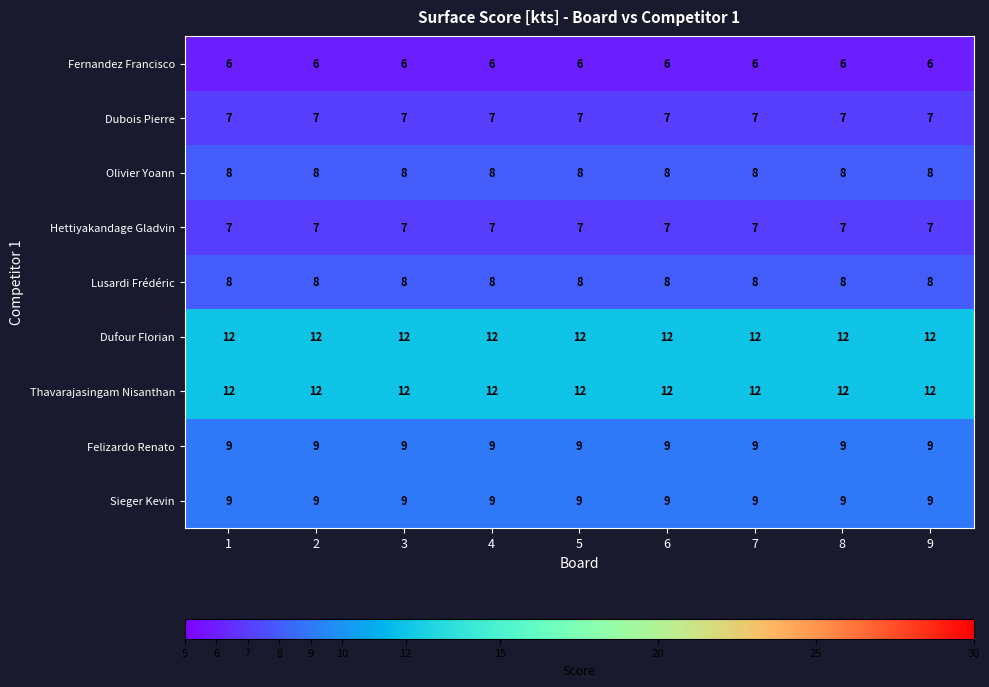

What is the total value across all series at 6?

78